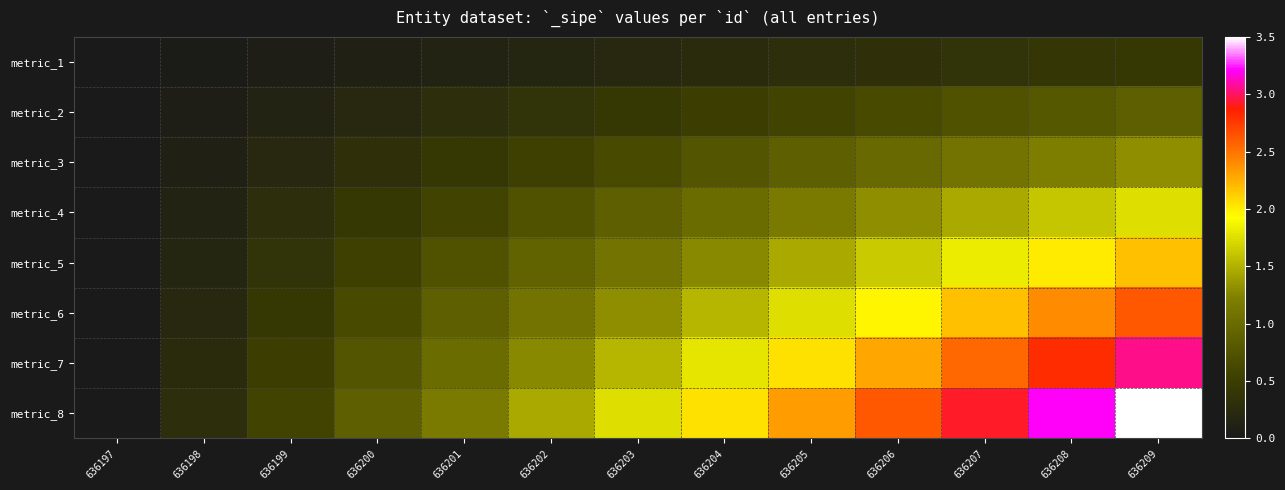

Reading left to right, what are all the values shown in this chart?

metric_1: 636197=0.0	636198=0.0	636199=0.1	636200=0.1	636201=0.1	636202=0.2	636203=0.2	636204=0.3	636205=0.3	636206=0.3	636207=0.4	636208=0.4	636209=0.4
metric_2: 636197=0.0	636198=0.1	636199=0.1	636200=0.2	636201=0.3	636202=0.4	636203=0.4	636204=0.5	636205=0.6	636206=0.7	636207=0.7	636208=0.8	636209=0.9
metric_3: 636197=0.0	636198=0.1	636199=0.2	636200=0.3	636201=0.4	636202=0.5	636203=0.7	636204=0.8	636205=0.9	636206=1.0	636207=1.1	636208=1.2	636209=1.3
metric_4: 636197=0.0	636198=0.1	636199=0.3	636200=0.4	636201=0.6	636202=0.7	636203=0.9	636204=1.0	636205=1.2	636206=1.3	636207=1.5	636208=1.6	636209=1.7
metric_5: 636197=0.0	636198=0.2	636199=0.4	636200=0.5	636201=0.7	636202=0.9	636203=1.1	636204=1.3	636205=1.5	636206=1.6	636207=1.8	636208=2.0	636209=2.2
metric_6: 636197=0.0	636198=0.2	636199=0.4	636200=0.7	636201=0.9	636202=1.1	636203=1.3	636204=1.5	636205=1.7	636206=2.0	636207=2.2	636208=2.4	636209=2.6
metric_7: 636197=0.0	636198=0.3	636199=0.5	636200=0.8	636201=1.0	636202=1.3	636203=1.5	636204=1.8	636205=2.0	636206=2.3	636207=2.6	636208=2.8	636209=3.1
metric_8: 636197=0.0	636198=0.3	636199=0.6	636200=0.9	636201=1.2	636202=1.5	636203=1.7	636204=2.0	636205=2.3	636206=2.6	636207=2.9	636208=3.2	636209=3.5